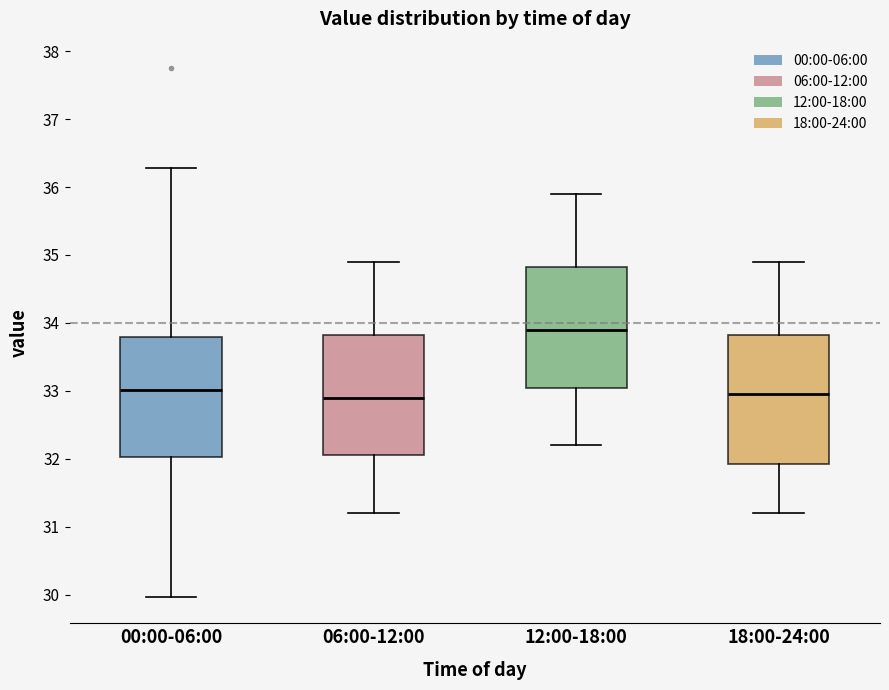

Reading left to right, transcribe this box plot: for each box, give where its median line is, the range the box spans, and where its two whiskers end, as read against the y-axis. The values are not printed on the chart, so give them approximately, as read against the axis.

00:00-06:00: median 33.0, box 32.0 to 33.8, whiskers 30.0 to 36.3
06:00-12:00: median 32.9, box 32.1 to 33.8, whiskers 31.2 to 34.9
12:00-18:00: median 33.9, box 33.1 to 34.8, whiskers 32.2 to 35.9
18:00-24:00: median 33.0, box 31.9 to 33.8, whiskers 31.2 to 34.9